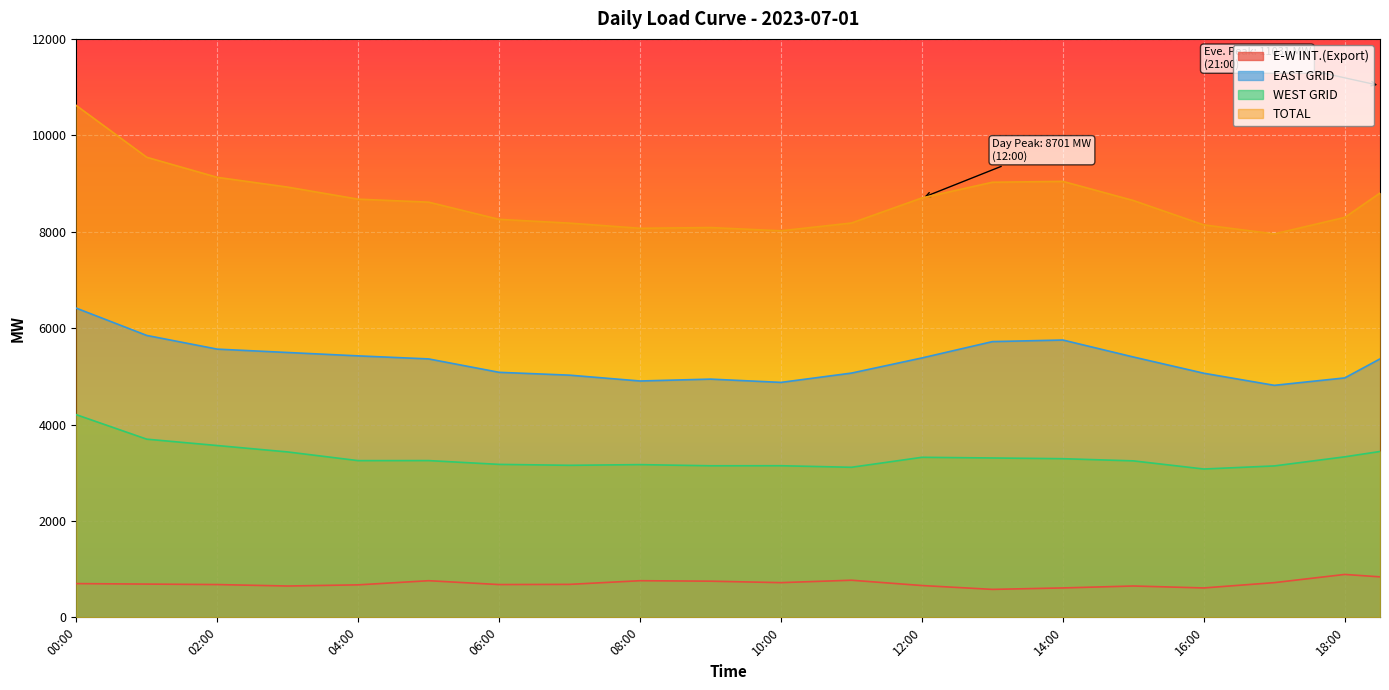

True or false: WEST GRID and TOTAL cross at least once.

False